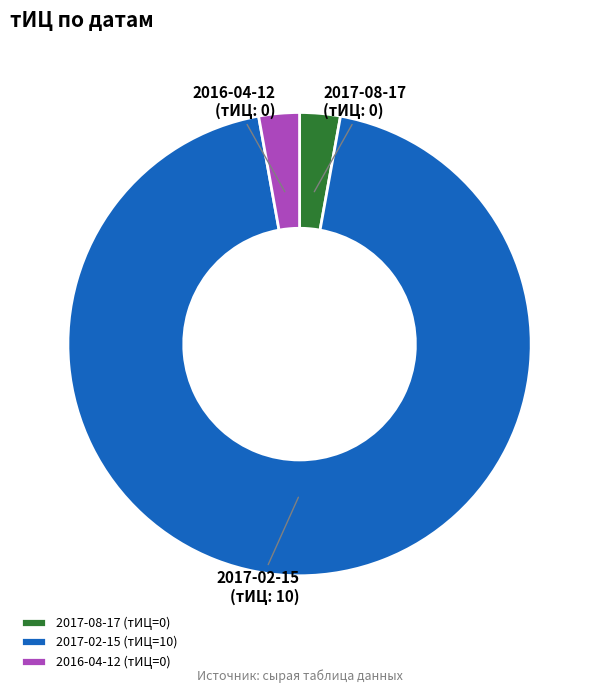

Count the number of slices in the pie.

3